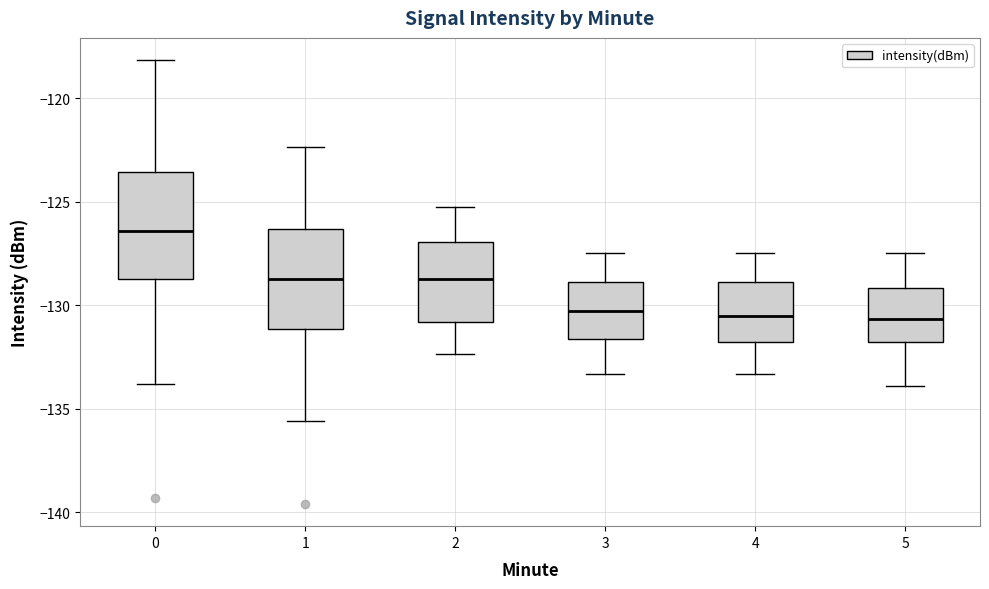

Reading left to right, read every box against the y-axis: the position of its median line, the range the box covers, and the ends of its whiskers. The values are not printed on the chart, so give them approximately, as read against the axis.

0: median -126.5, box -129.0 to -123.5, whiskers -134.0 to -118.0
1: median -128.5, box -131.0 to -126.5, whiskers -135.5 to -122.5
2: median -128.5, box -131.0 to -127.0, whiskers -132.5 to -125.0
3: median -130.5, box -131.5 to -129.0, whiskers -133.5 to -127.5
4: median -130.5, box -132.0 to -129.0, whiskers -133.5 to -127.5
5: median -130.5, box -132.0 to -129.0, whiskers -134.0 to -127.5